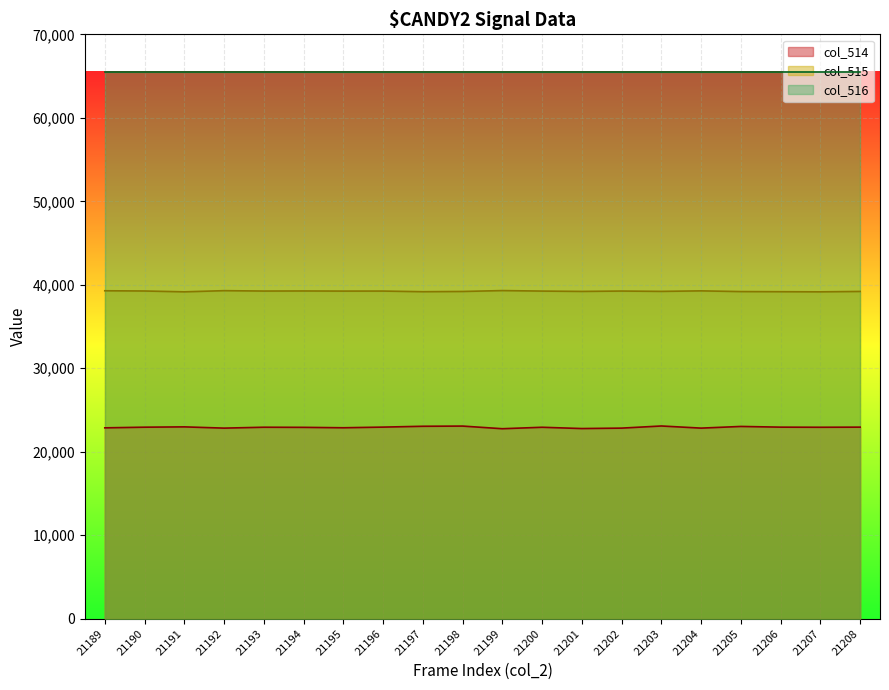

How many values in the col_515 series are below 39247?

10